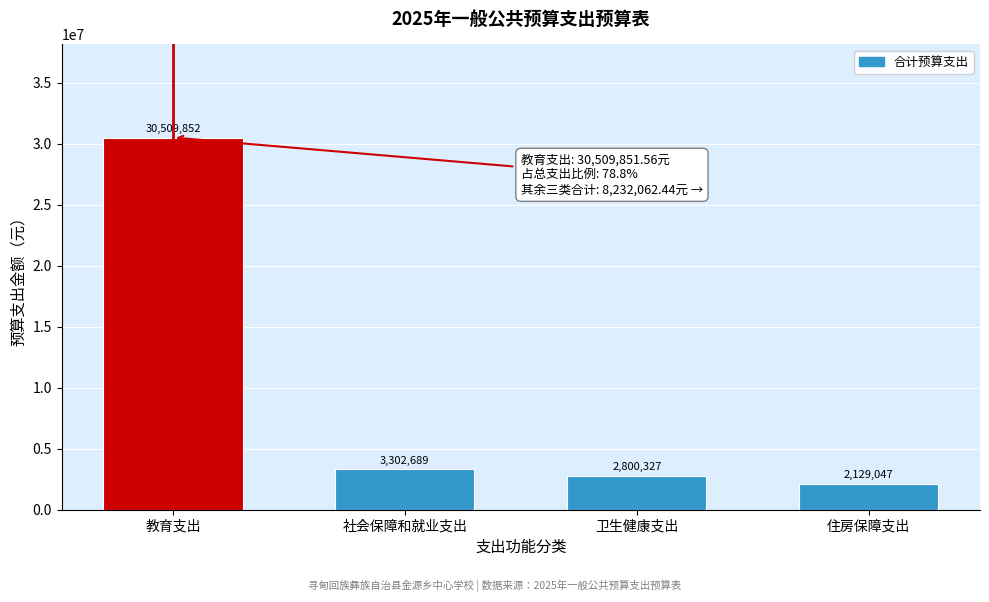

Between 卫生健康支出 and 社会保障和就业支出, which is larger?

社会保障和就业支出